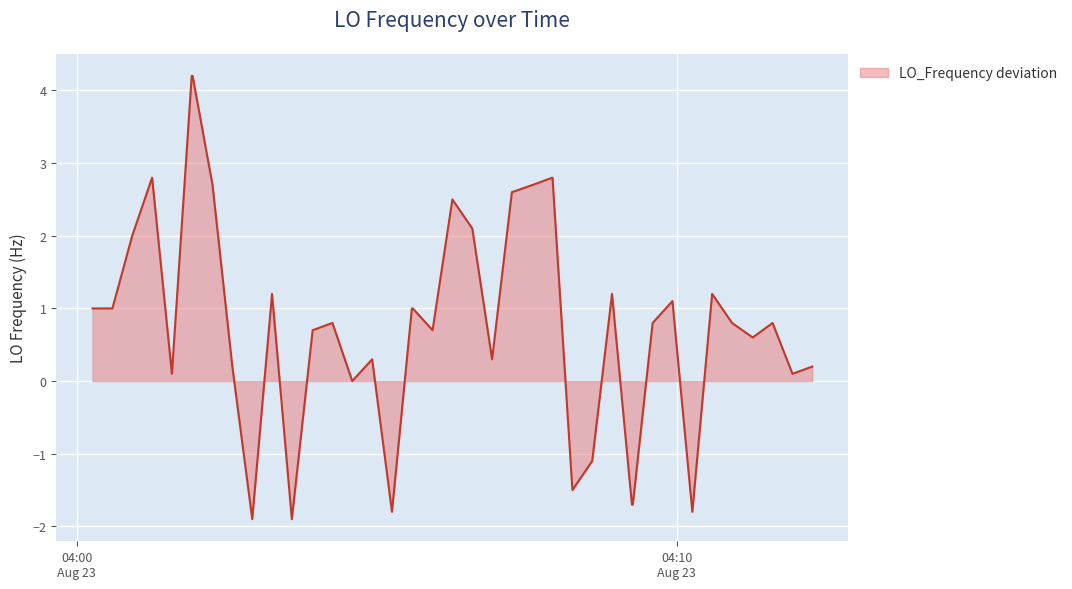

What is the difference between the maximum and minimum values?

6.1